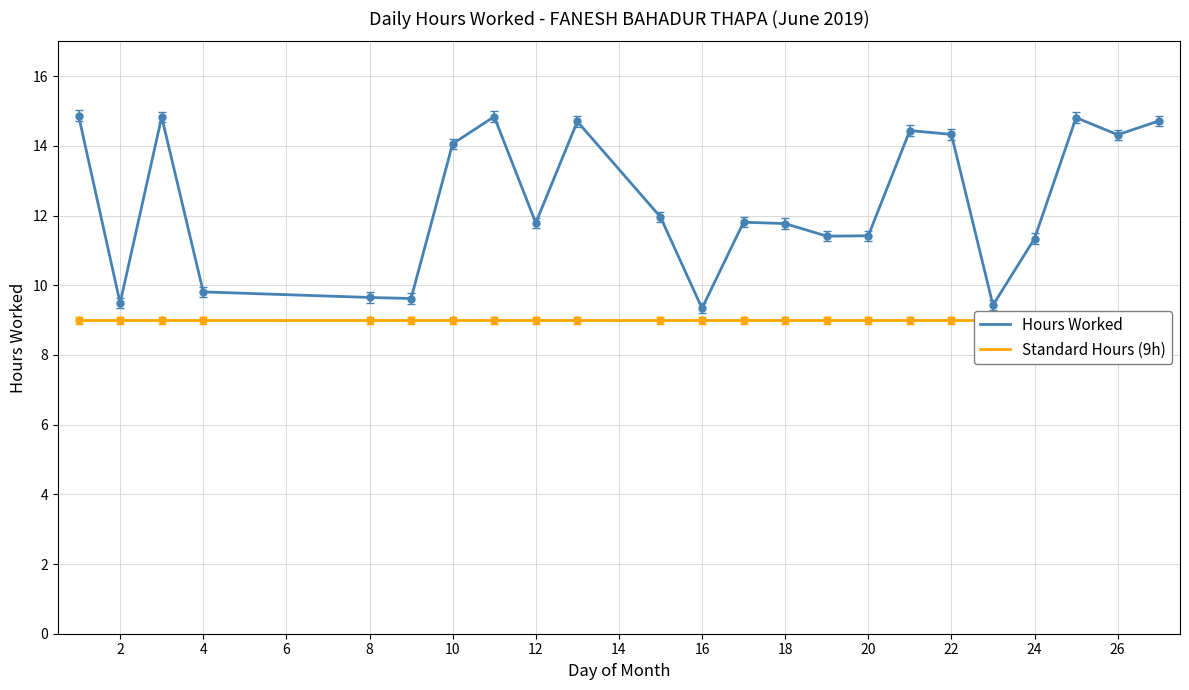

How many data points in Hours Worked are above 11?

17